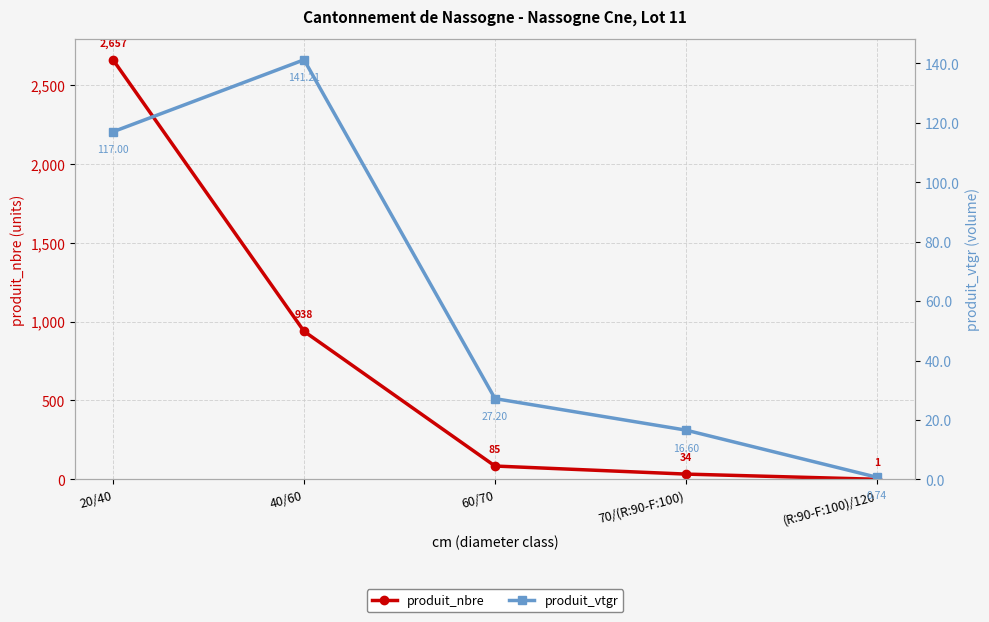

What is the sum of all produit_vtgr values?

302.7